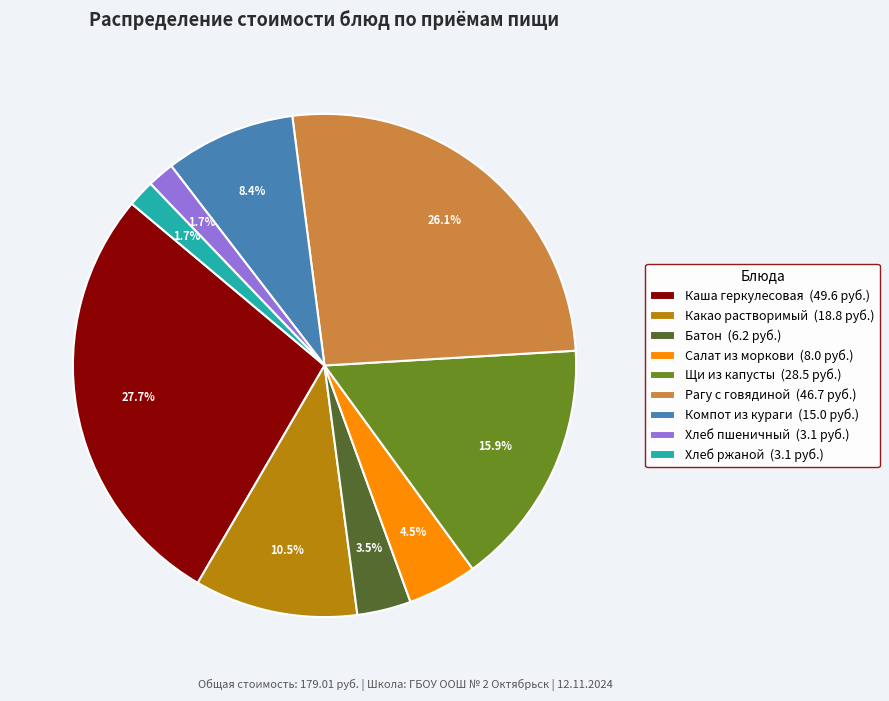

Between Каша геркулесовая (49.6 руб.) and Рагу с говядиной (46.7 руб.), which is larger?

Каша геркулесовая (49.6 руб.)